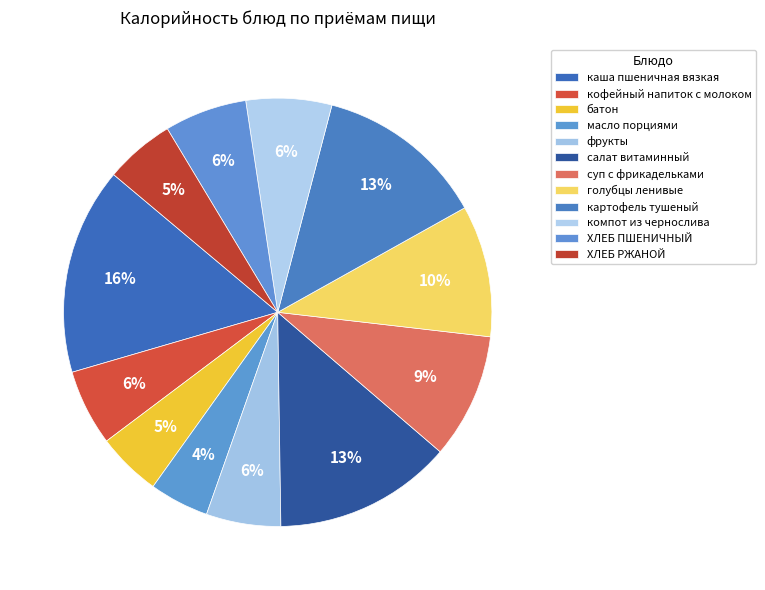

True or false: масло порциями accounts for 1% of the total.

False